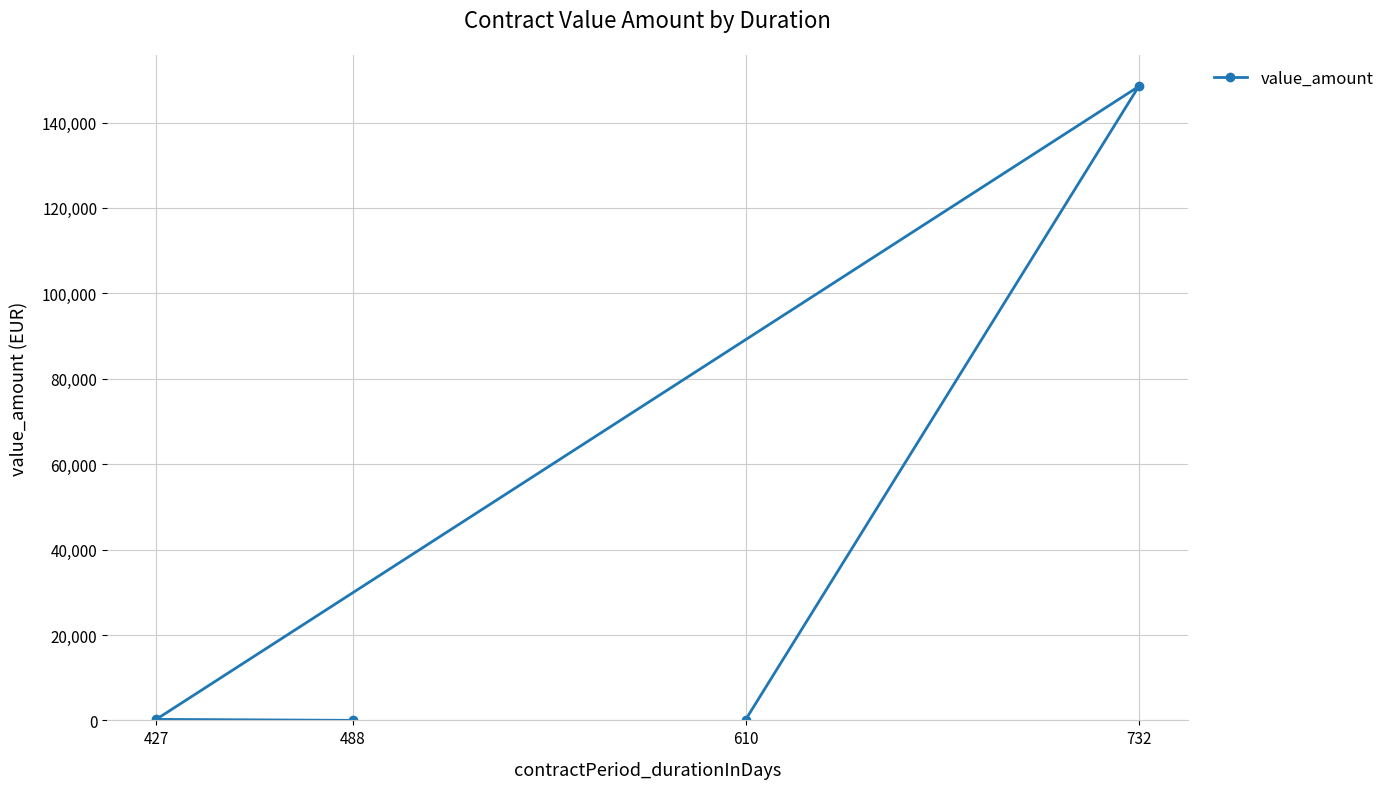

The value at 610 is 334.9. True or false?

False